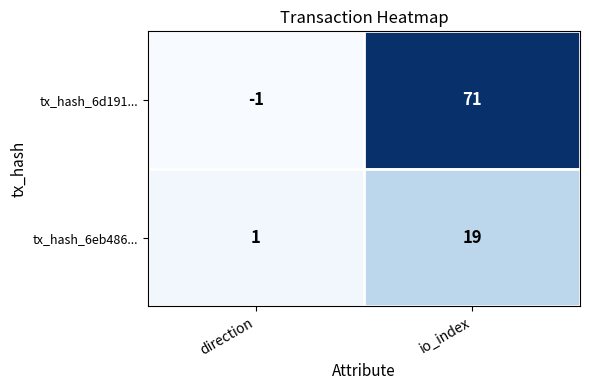

Is it true that tx_hash_6d191... equals 99 at io_index?

False